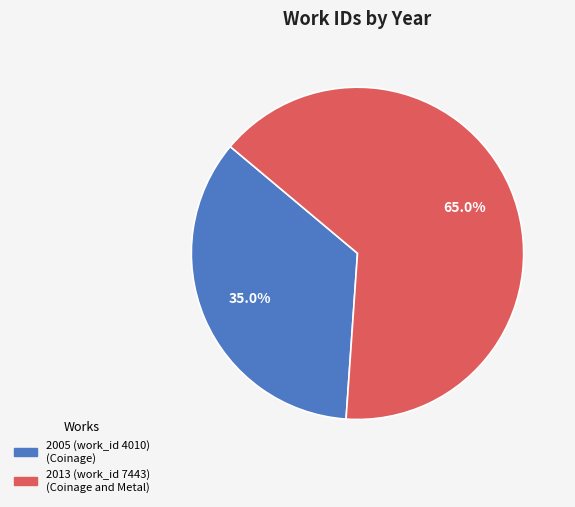

What portion of the pie excludes 2013 (work_id 7443)?

35.0%